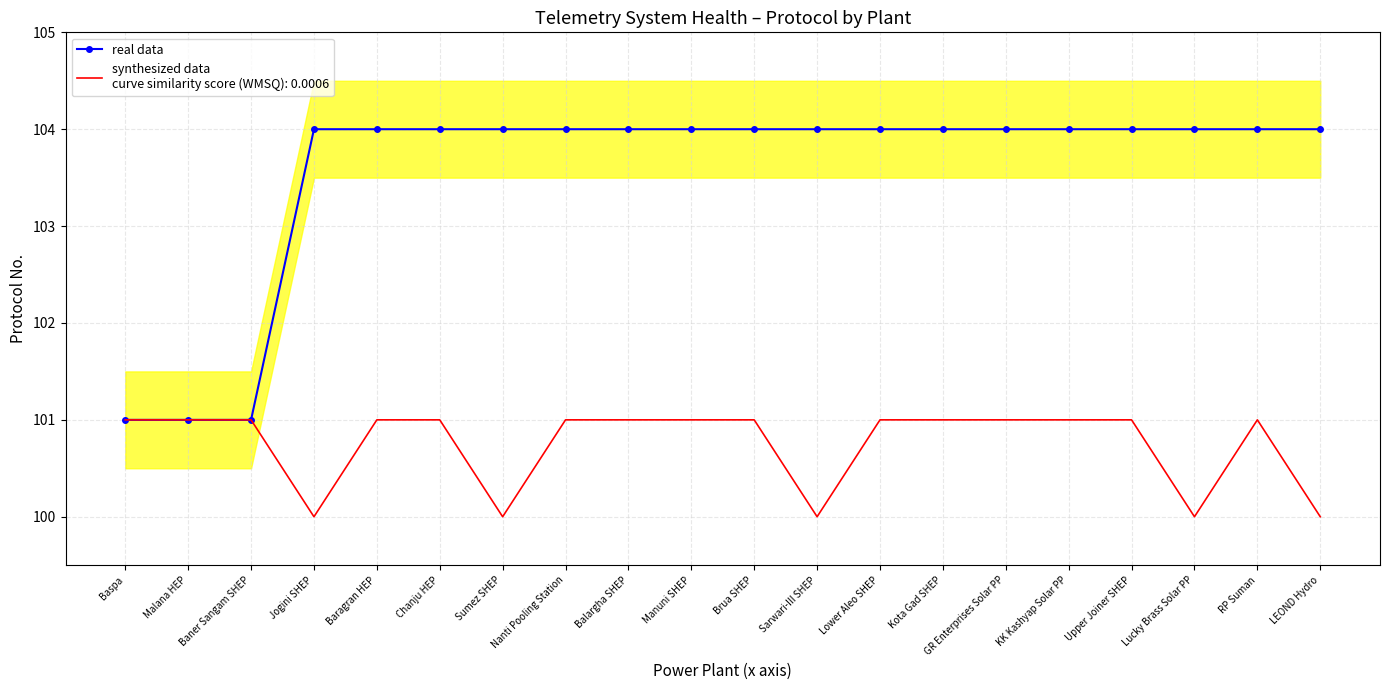

Reading left to right, list all the values displayed in this chart.

101	101	101	104	104	104	104	104	104	104	104	104	104	104	104	104	104	104	104	104